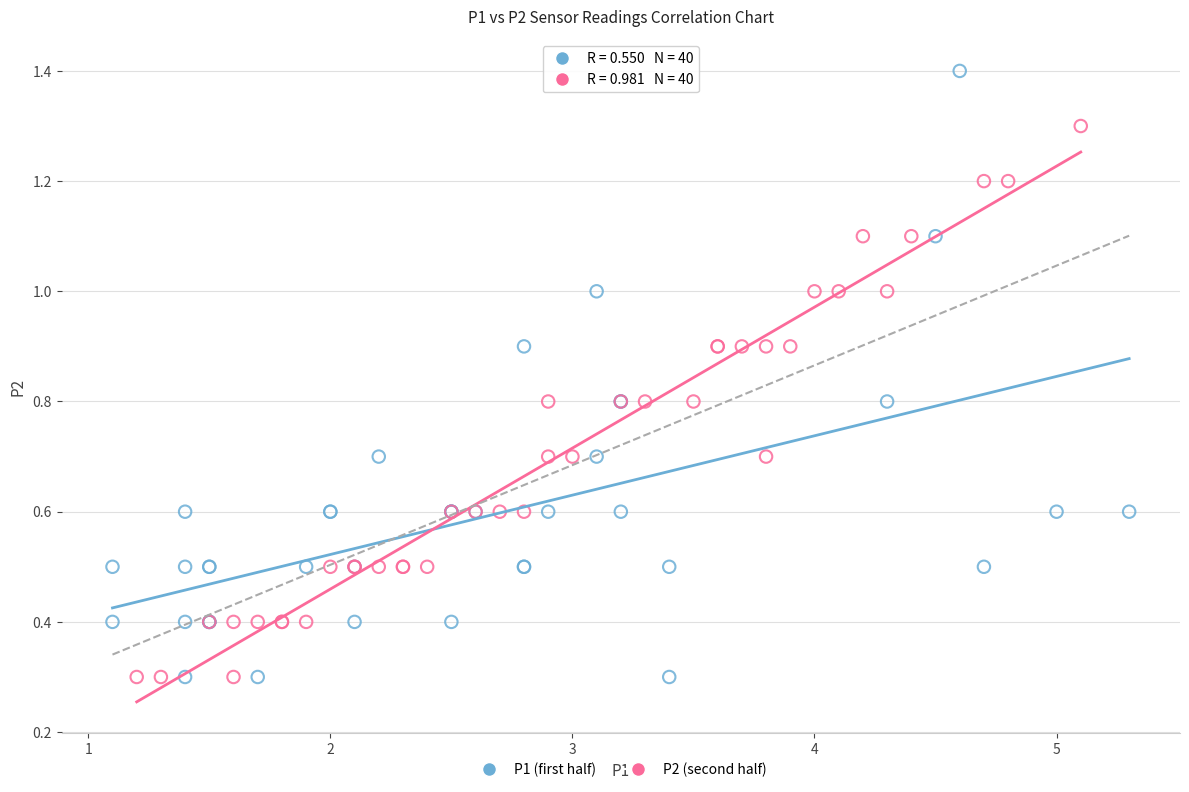

Which series contains the highest Y value?

P1 (first half)